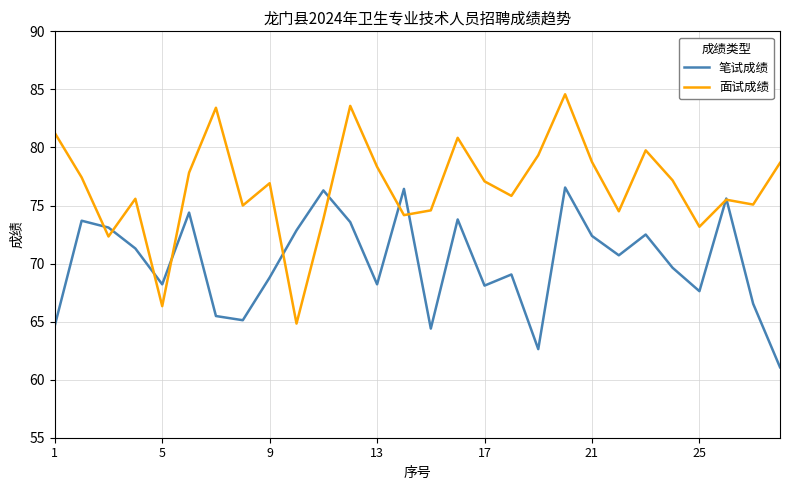

What is the maximum value shown in the chart?

84.6